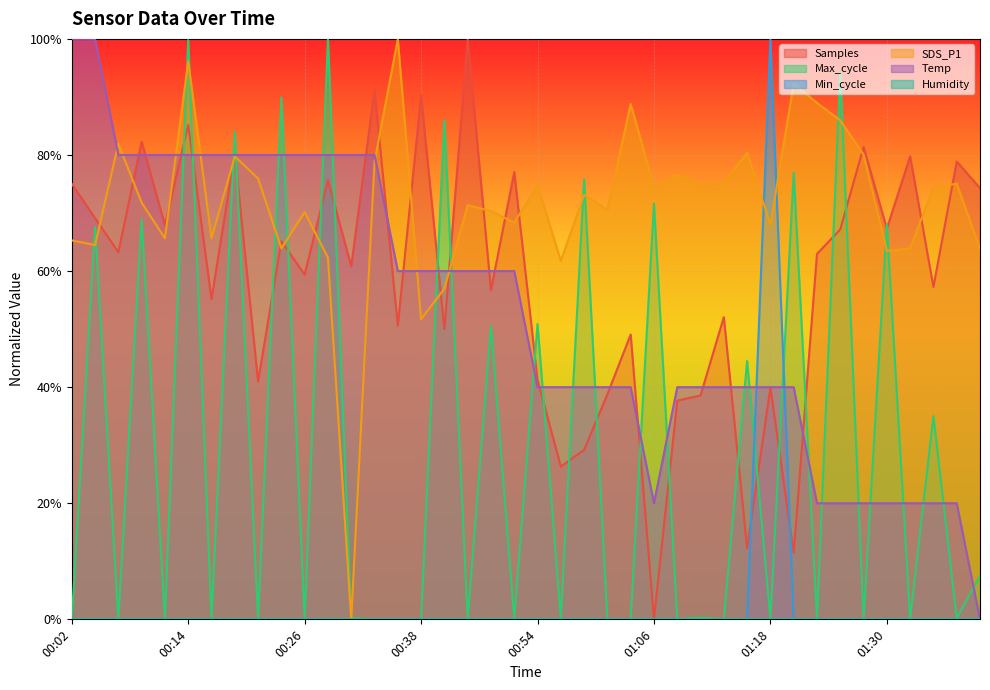

Which series has the largest total across all categories?

SDS_P1